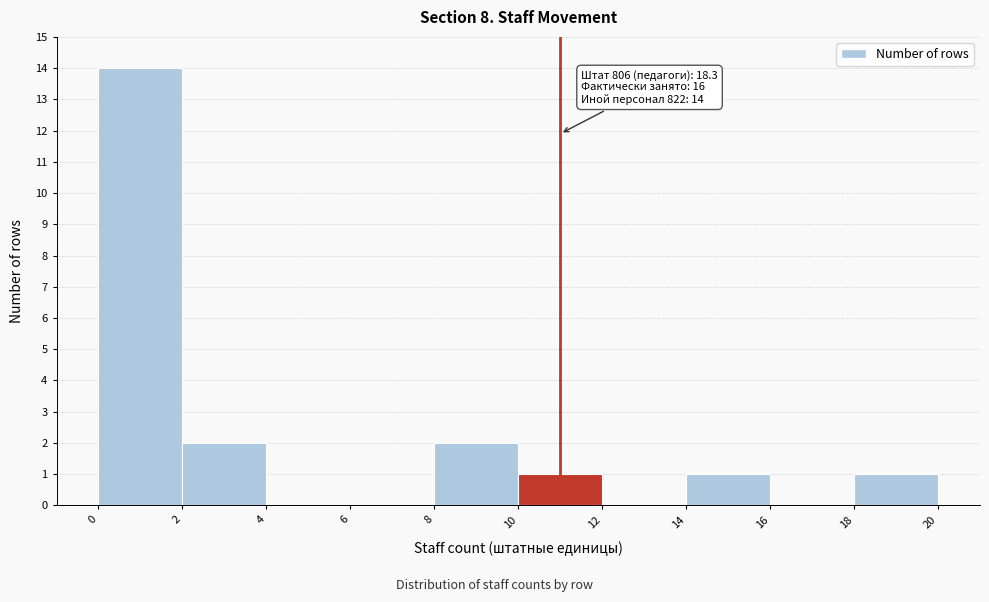

Over which range of the x-axis is the bar tallest?

0 to 2